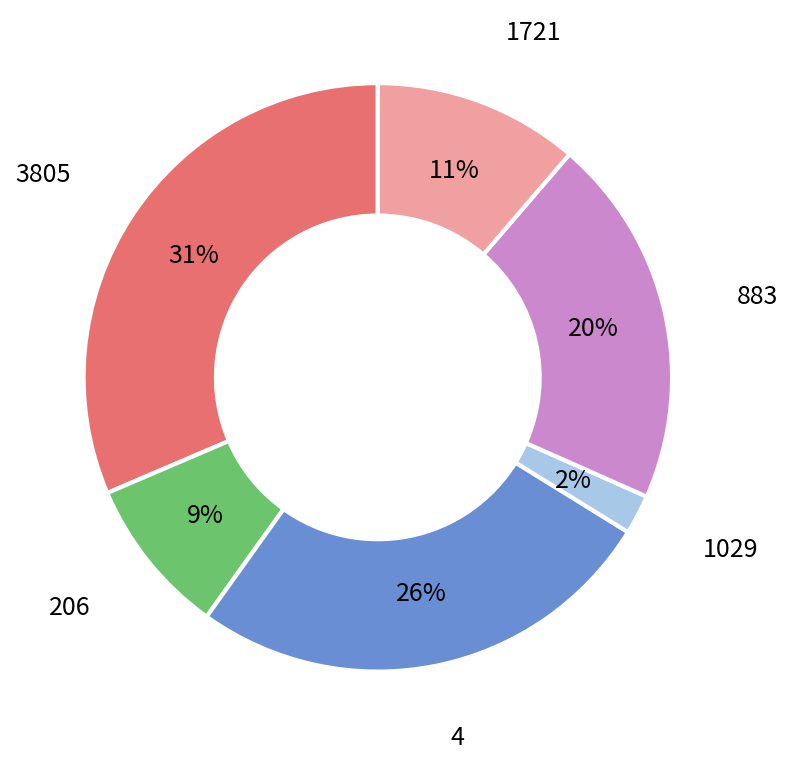

True or false: 883 accounts for 20% of the total.

True